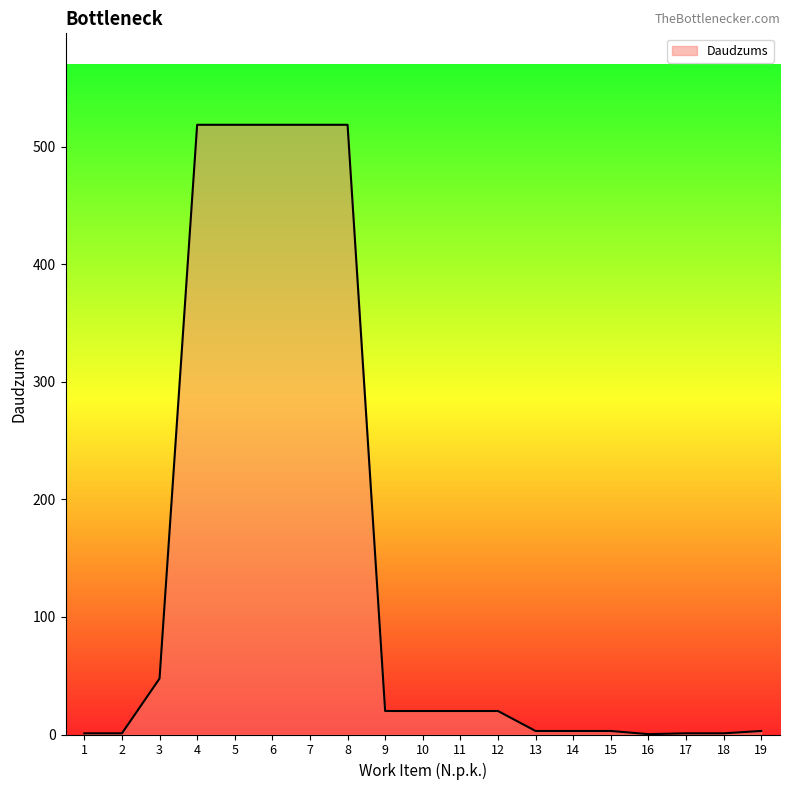

Is it true that the value at 12 is 20.0?

True